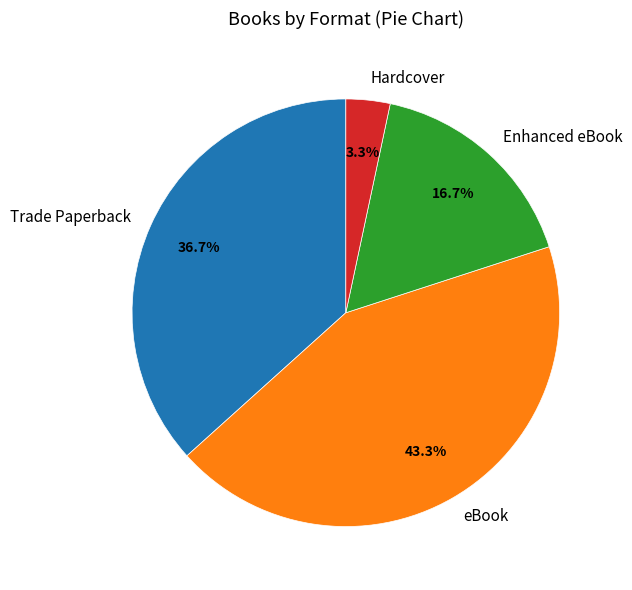

How many slices are in this pie chart?

4